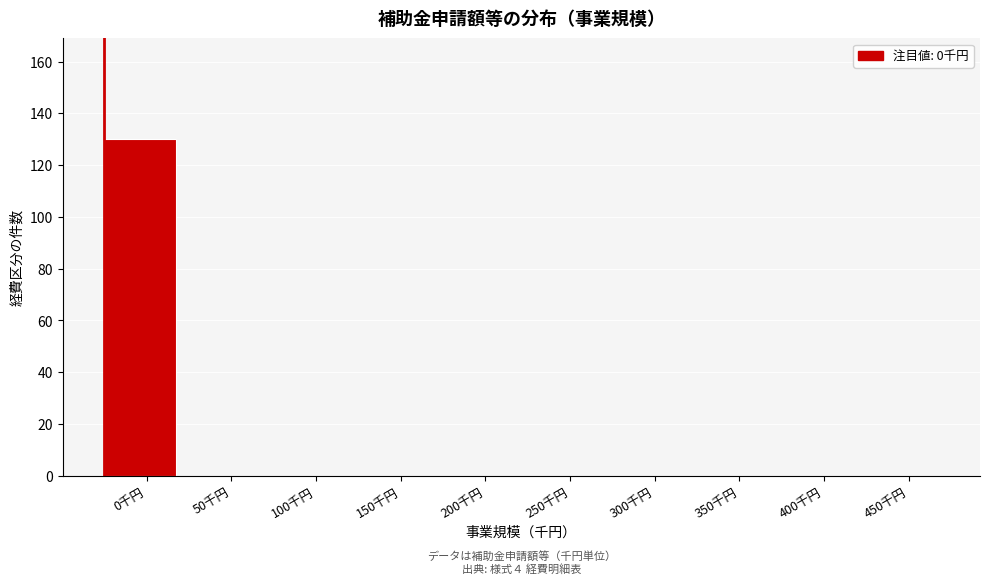

Reading left to right, list all the values displayed in this chart.

0千円=130	50千円=0	100千円=0	150千円=0	200千円=0	250千円=0	300千円=0	350千円=0	400千円=0	450千円=0